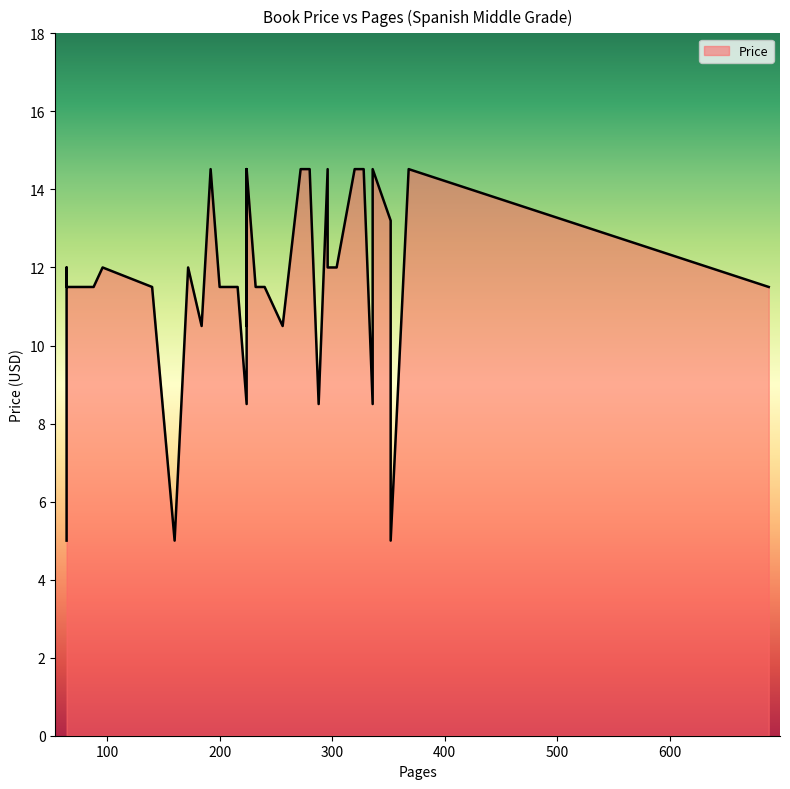

List the labels in order of value, smallest first.

352, 64, 160, 224, 336, 288, 224, 256, 184, 200, 64, 216, 232, 240, 140, 88, 688, 208, 304, 96, 64, 172, 296, 352, 296, 224, 272, 272, 336, 280, 328, 192, 320, 368, 224